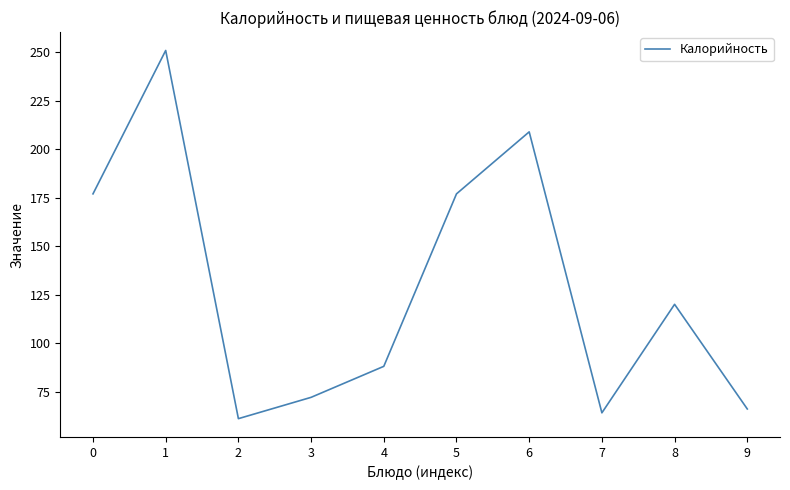

What is the greatest value displayed?

251